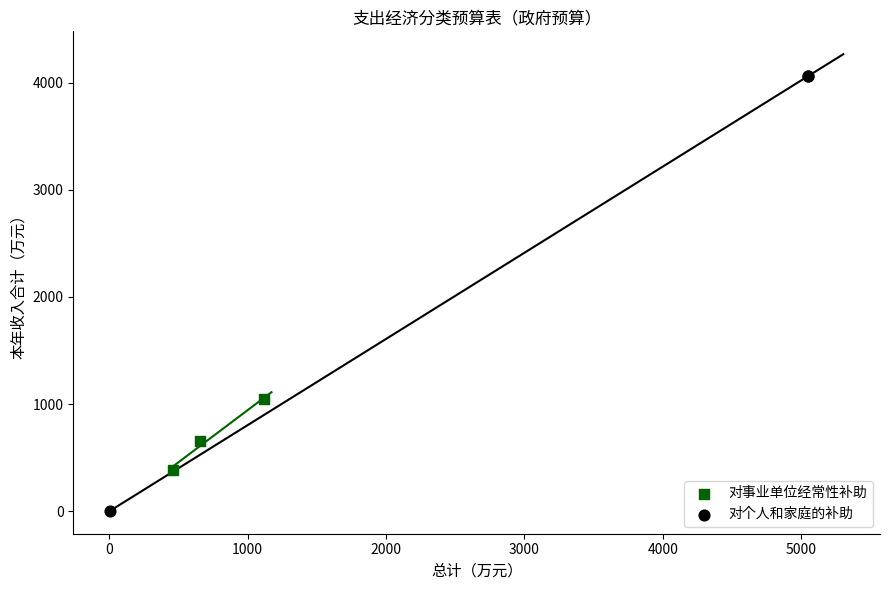

Which series has the largest Y range (max minus min)?

对个人和家庭的补助